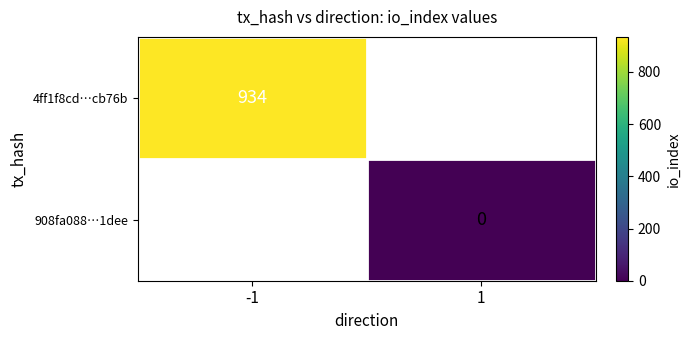

True or false: 4ff1f8cd…cb76b has a value of 934 at -1.

True